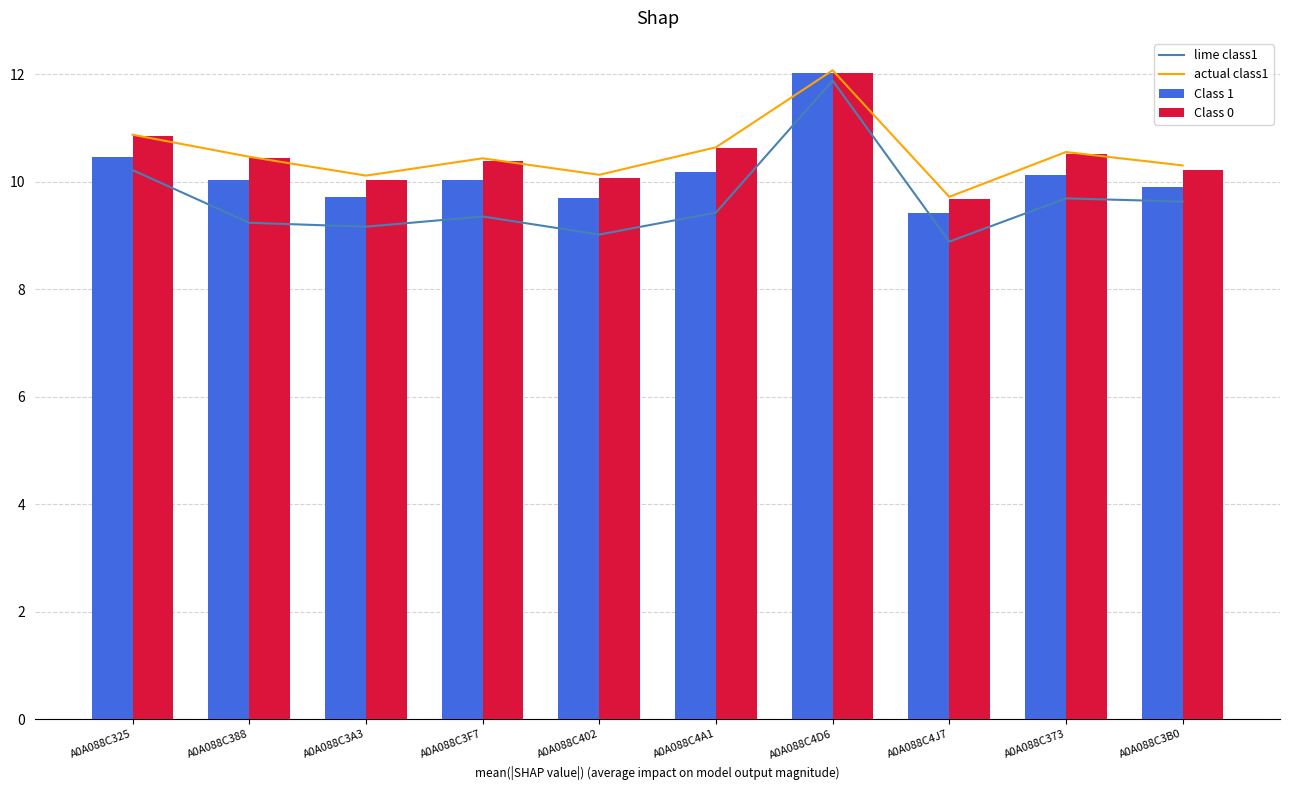

List the labels in order of Class 0 value, smallest first.

A0A088C4J7, A0A088C3A3, A0A088C402, A0A088C3B0, A0A088C3F7, A0A088C388, A0A088C373, A0A088C4A1, A0A088C325, A0A088C4D6